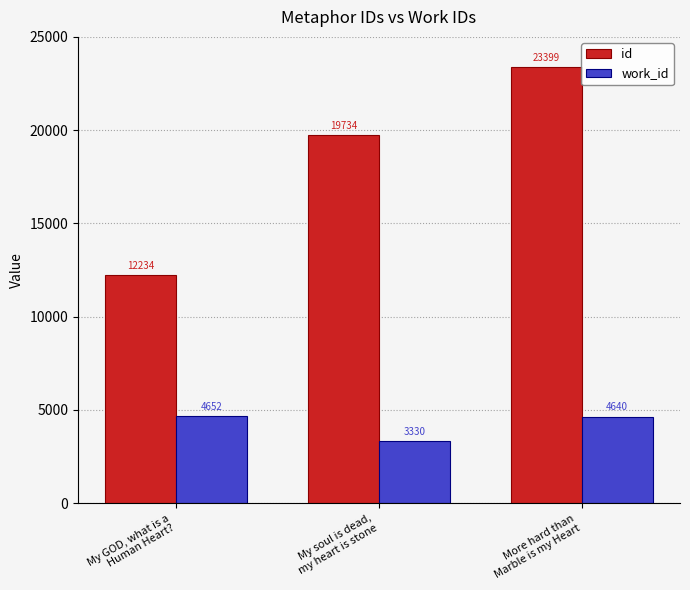

List the series in order of their peak value, lowest first.

work_id, id